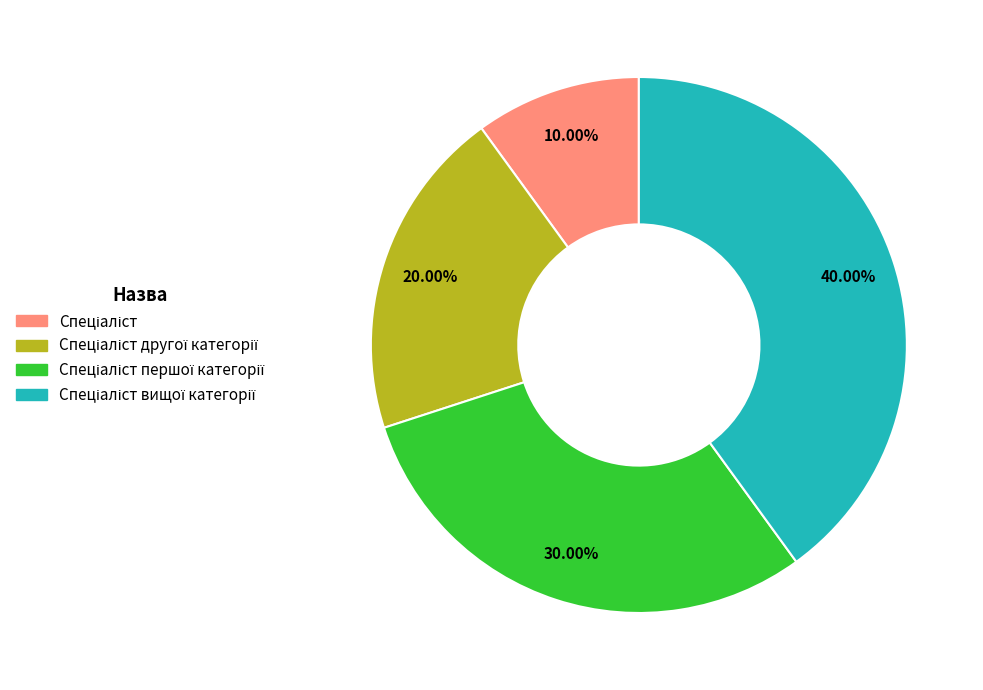

Is there a majority slice in this chart?

No